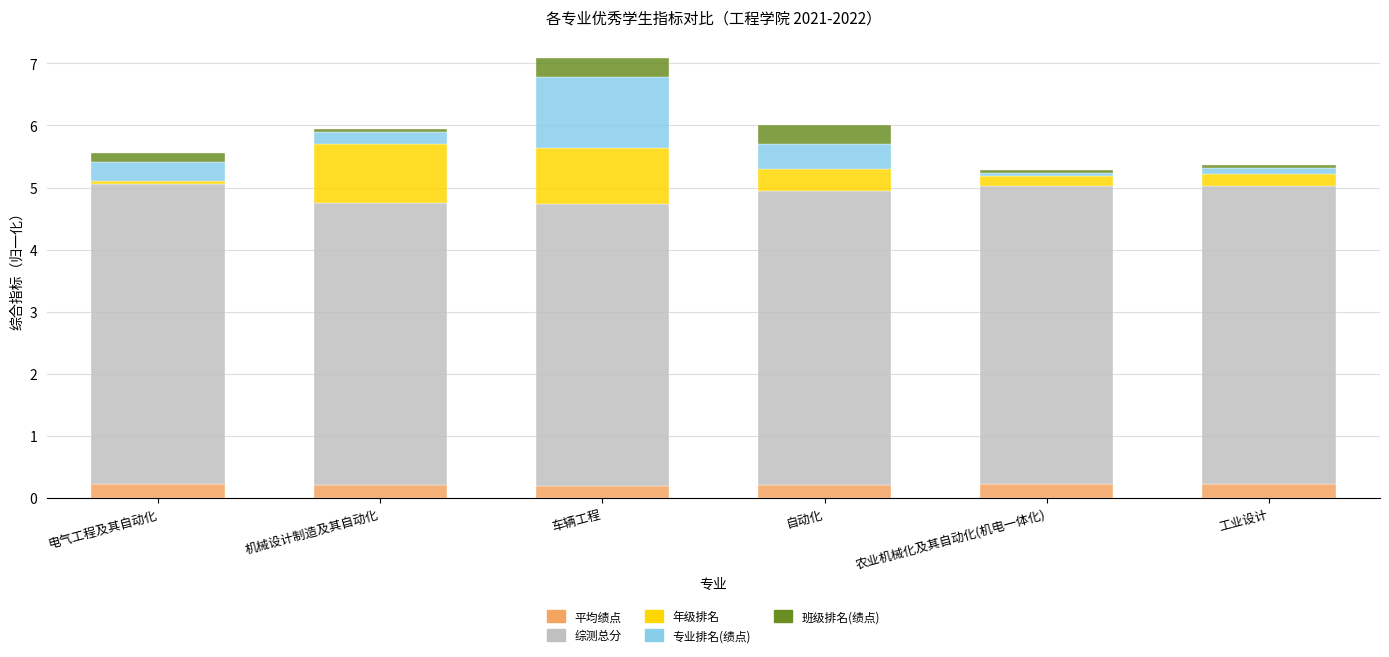

What is the total value across all series at 自动化?

6.0